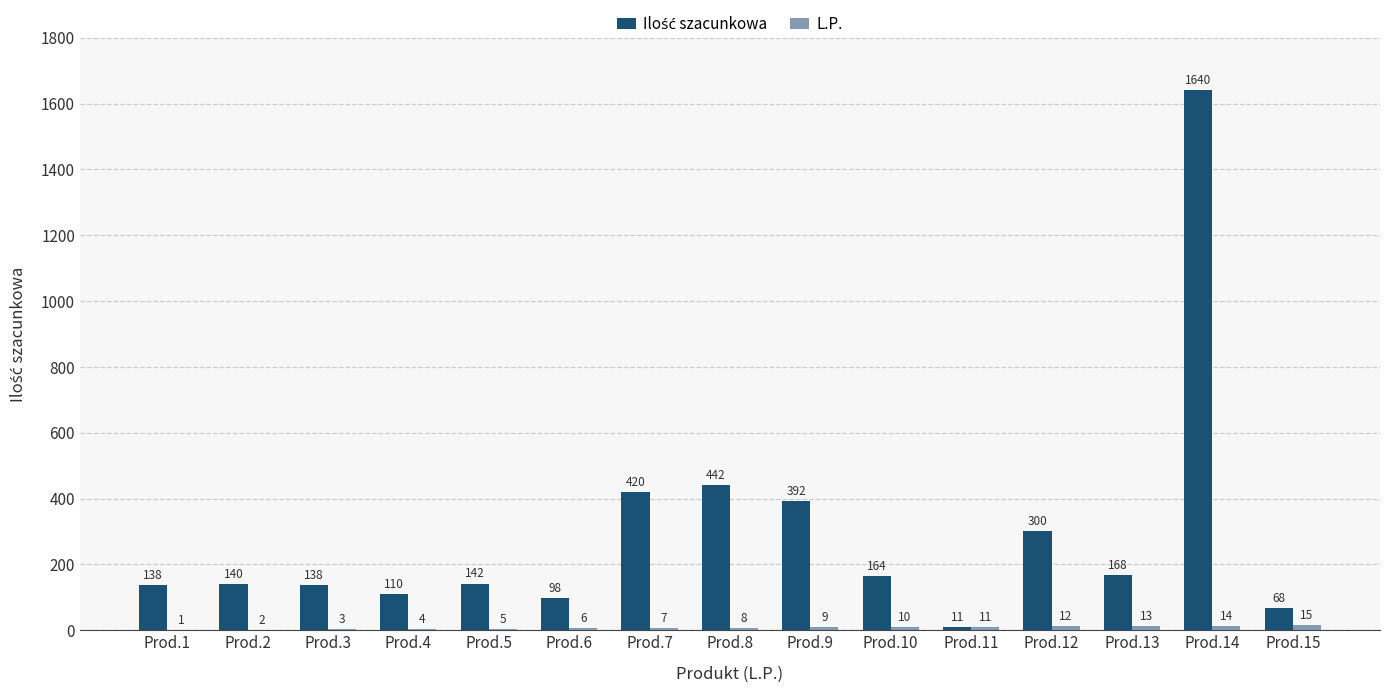

How many data points does each series have?

15